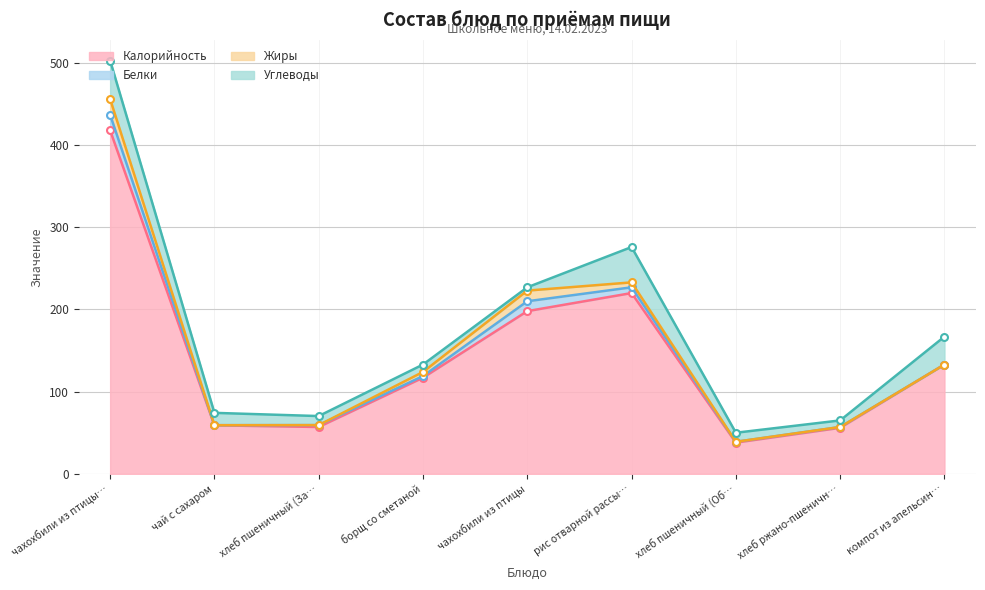

At how many categories does at least one series exceed 74?

5